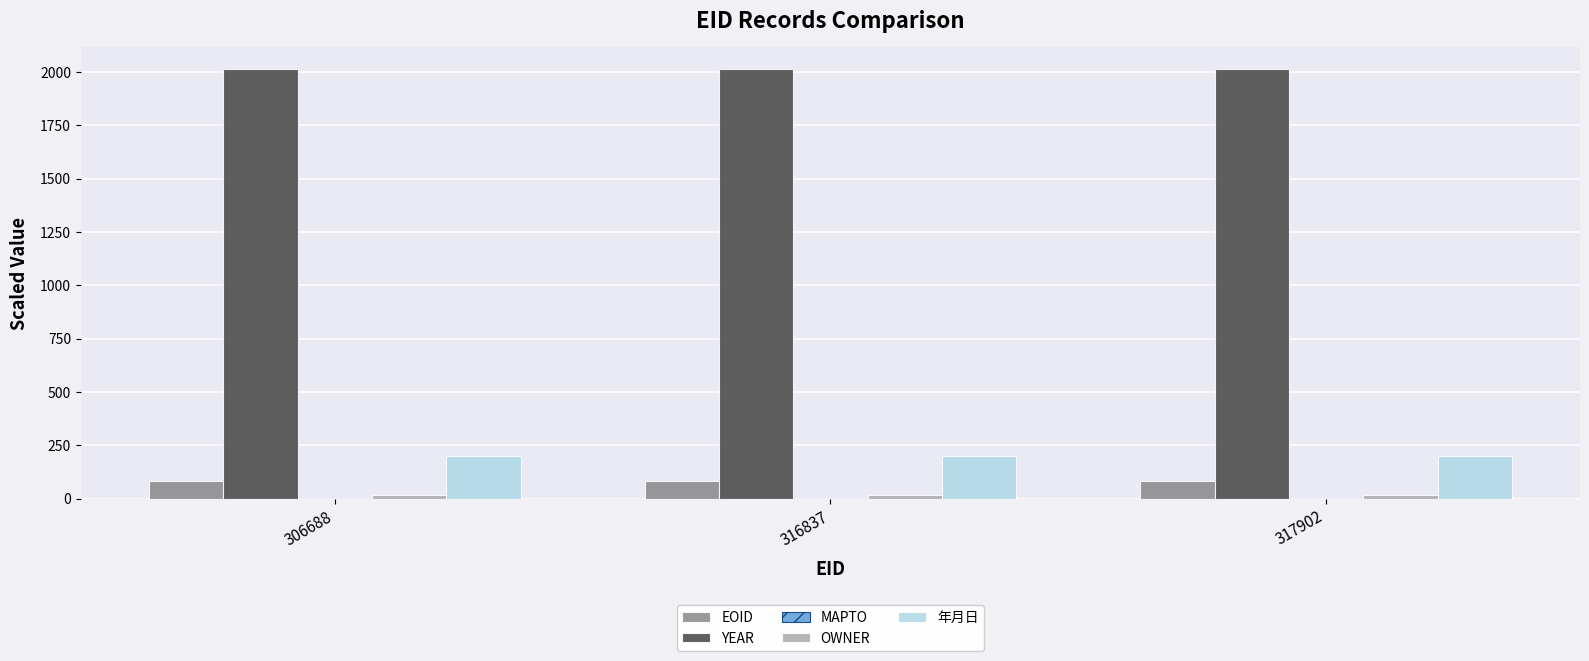

Which series has the largest total across all categories?

YEAR